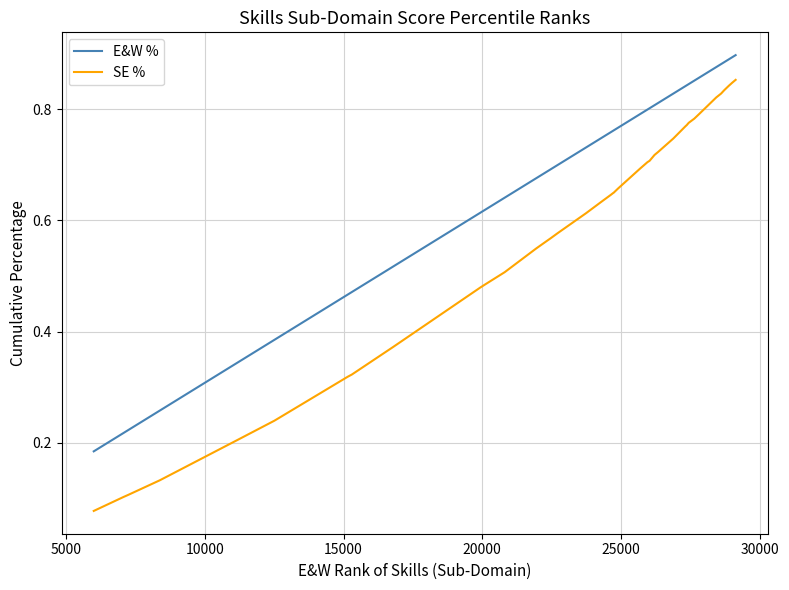

Which series has the largest range (max minus min)?

SE %